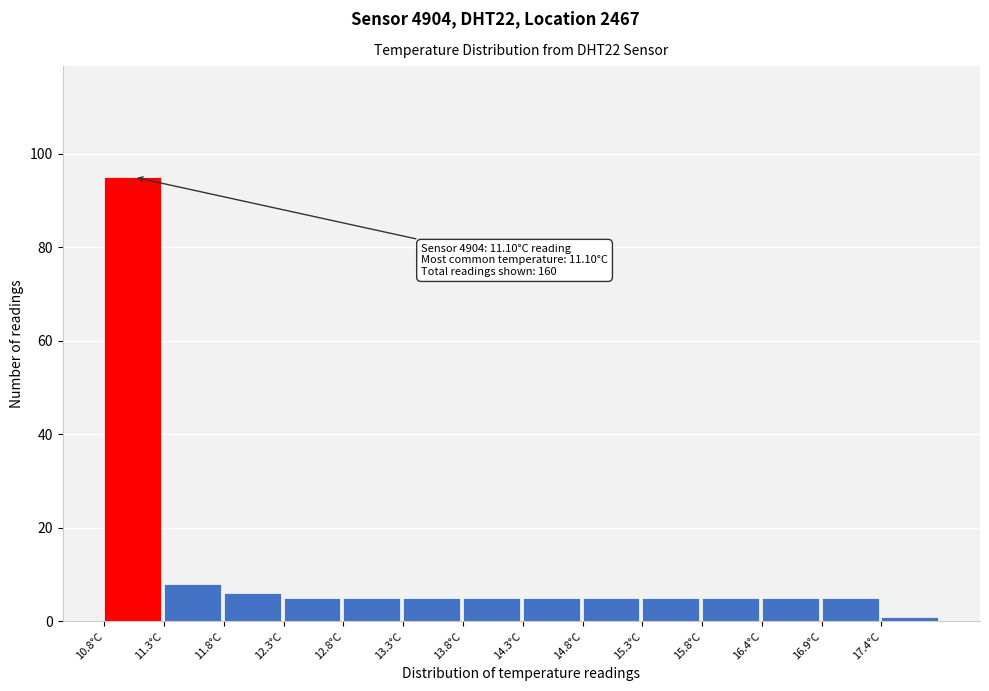

Which range on the x-axis has the tallest bar?

10.85 to 11.35